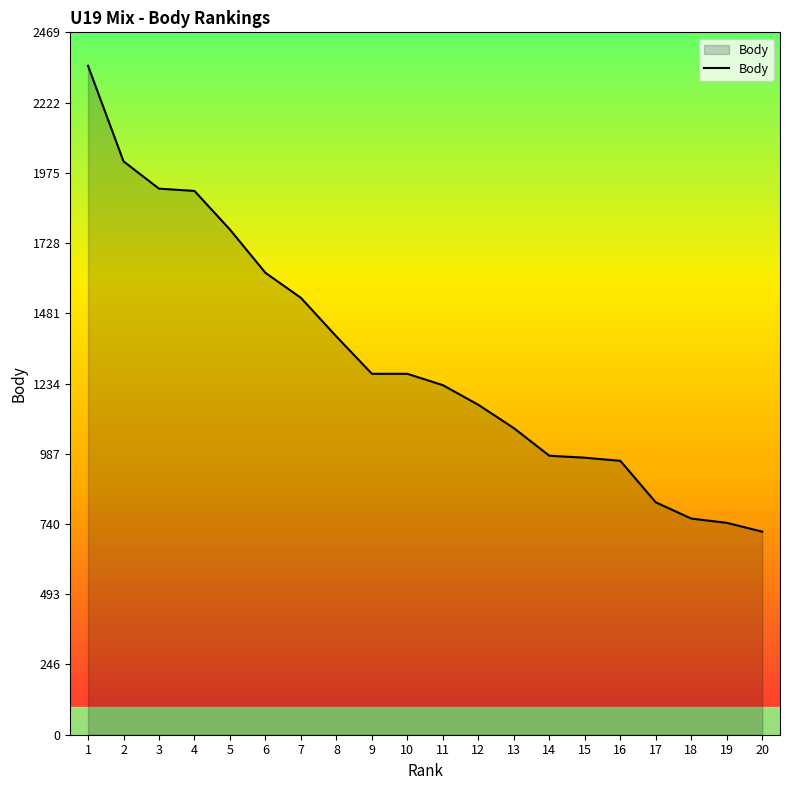

How many values are below 1269?

10